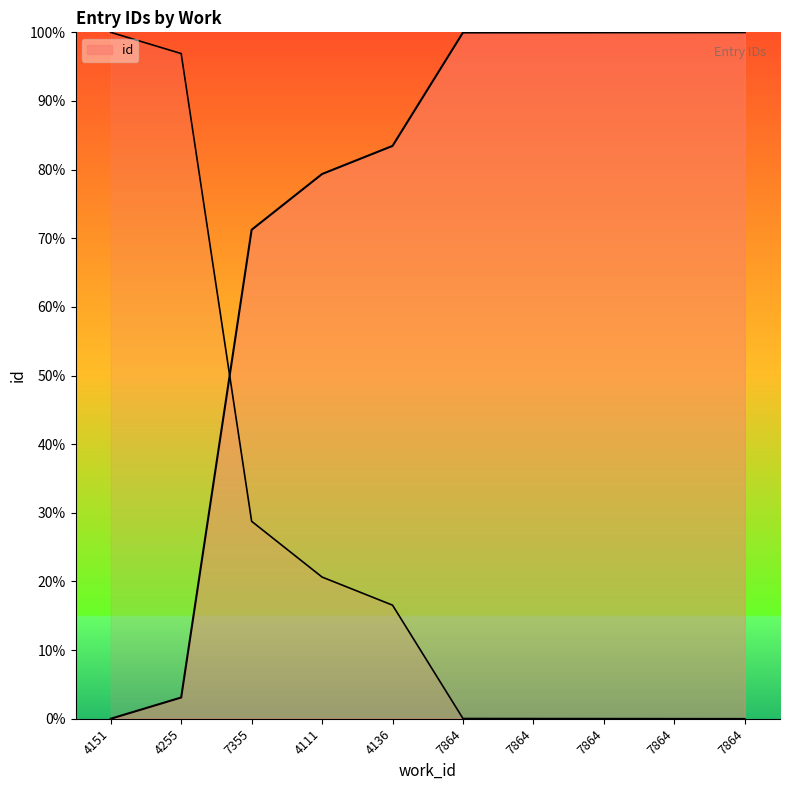

How many categories are shown in the chart?

10